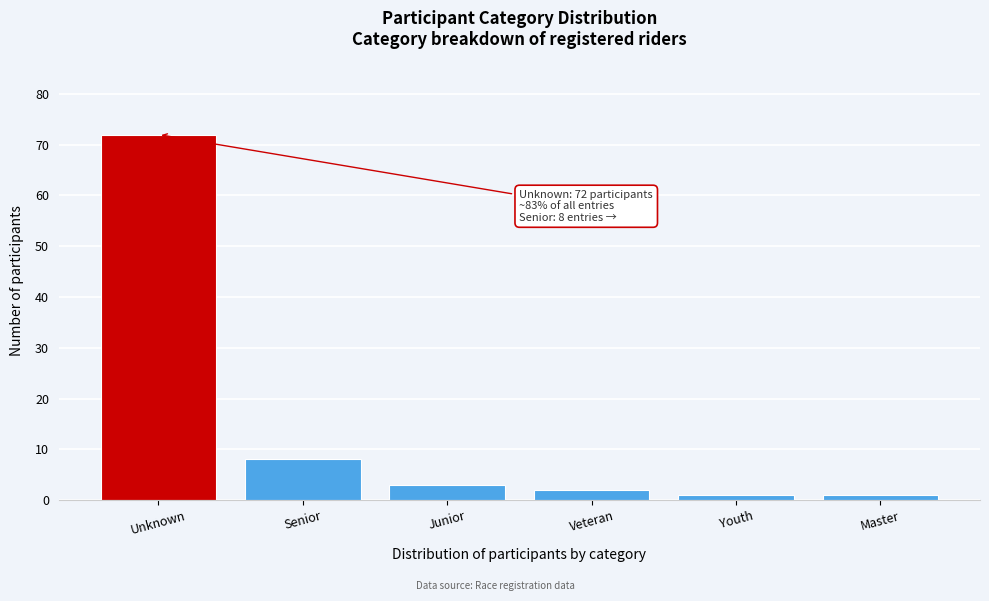

Reading right to left, what are all the values shown in this chart?

Master=1	Youth=1	Veteran=2	Junior=3	Senior=8	Unknown=72